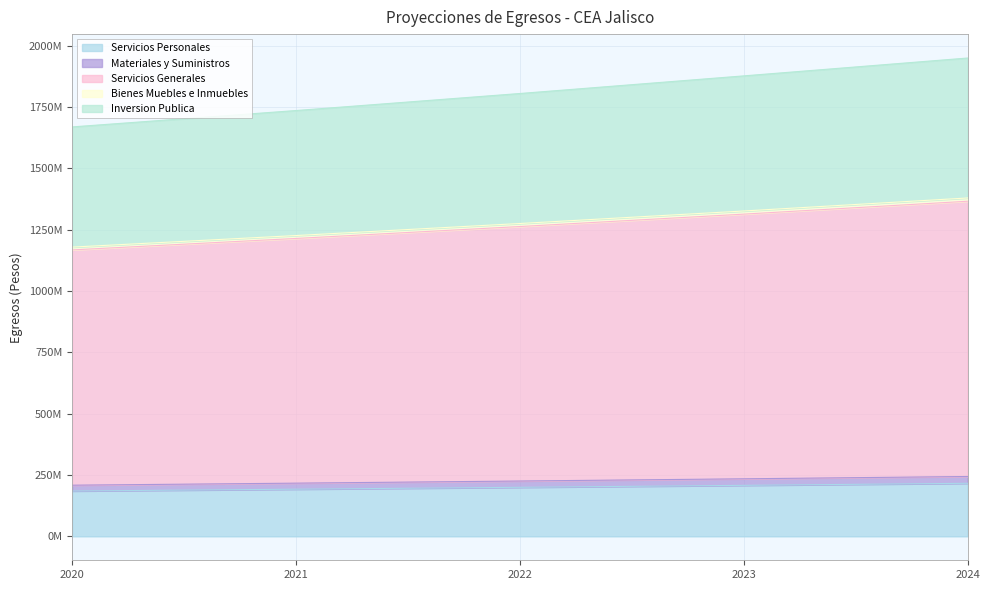

At which label is Bienes Muebles e Inmuebles closest to 1279142195?

2022